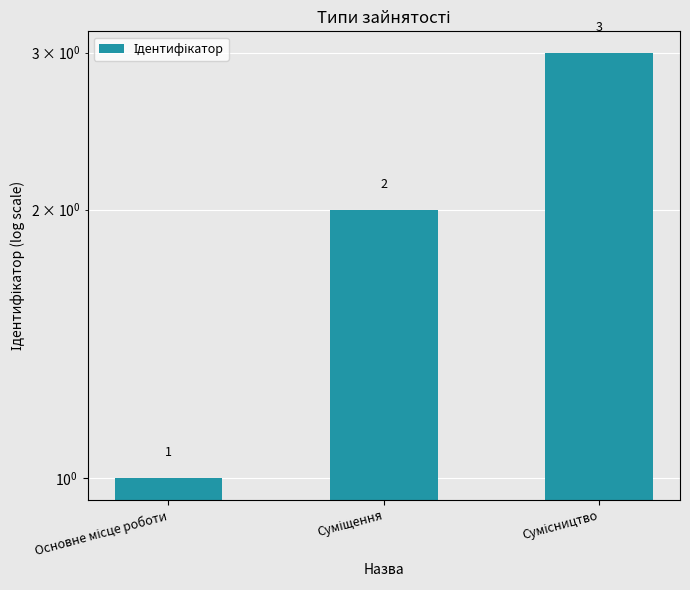

Reading right to left, extract all data points from this chart.

3	2	1